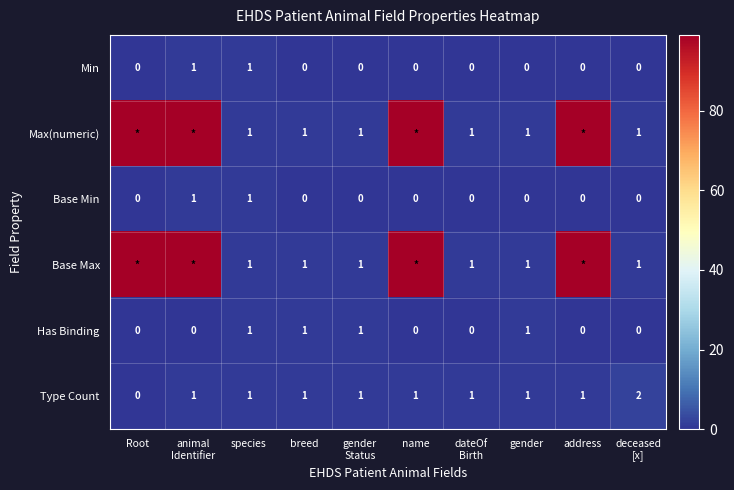

True or false: Has Binding has a value of 0 at gender.

False